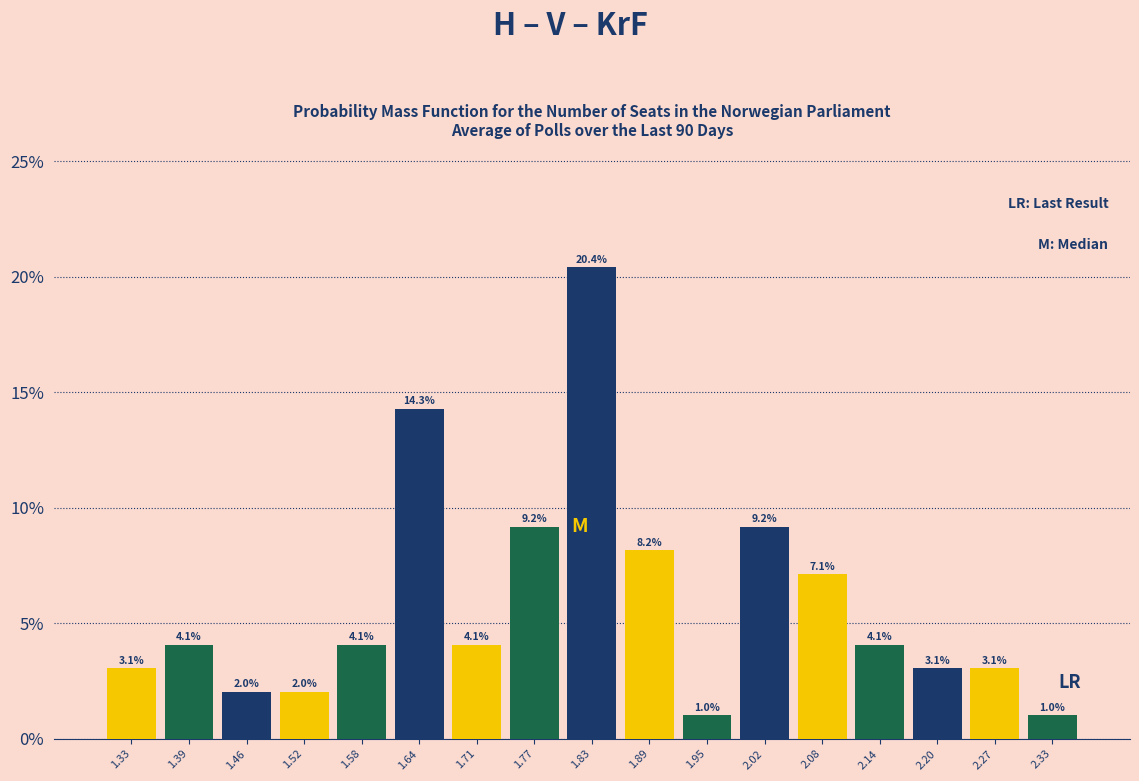

Which range on the x-axis has the tallest bar?

1.80 to 1.86